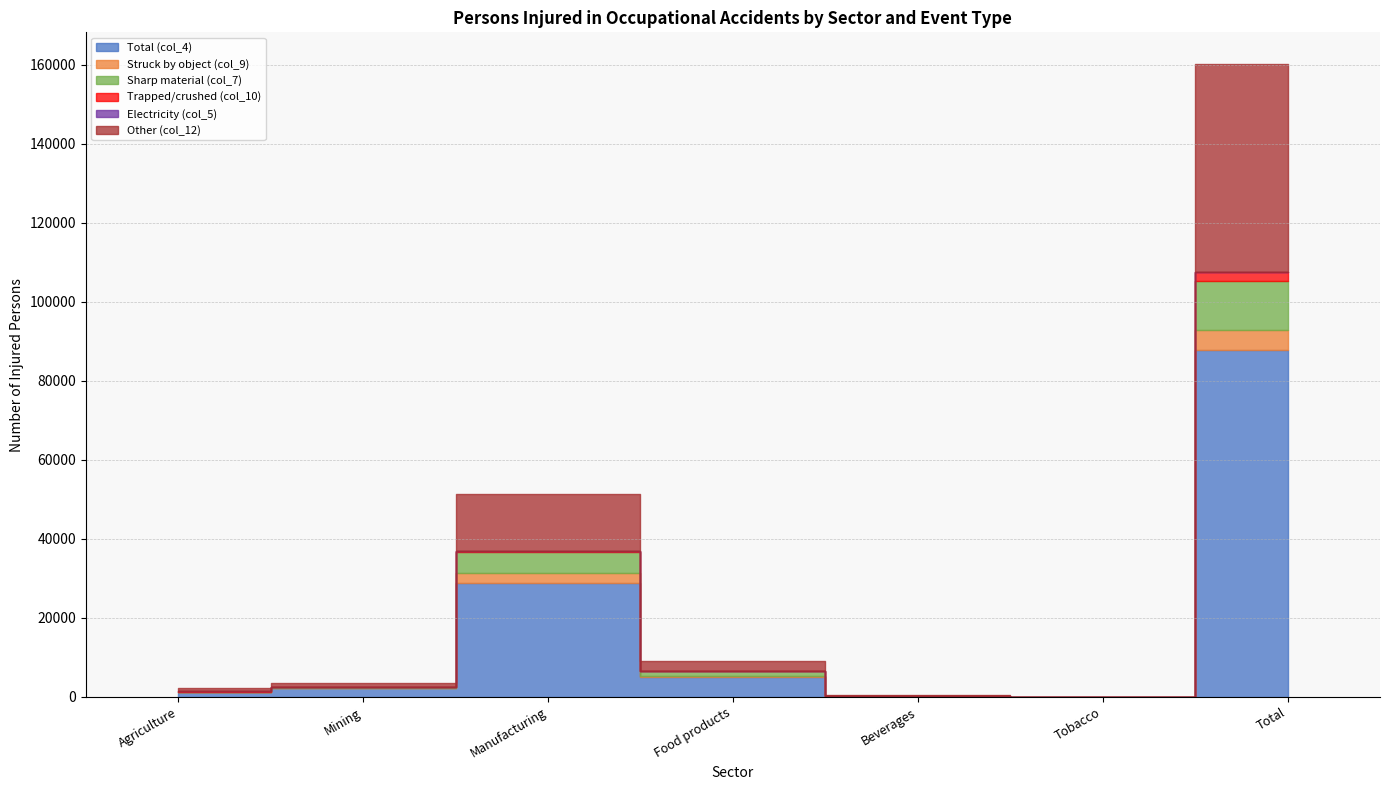

How many interior local peaks does the Other (col_12) series have?

1